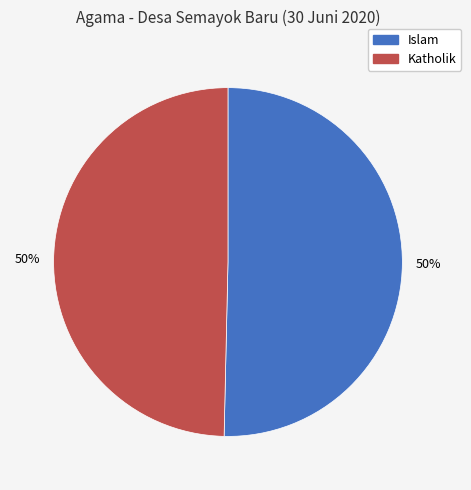

To the nearest percent, what is the average slice percentage?

50%